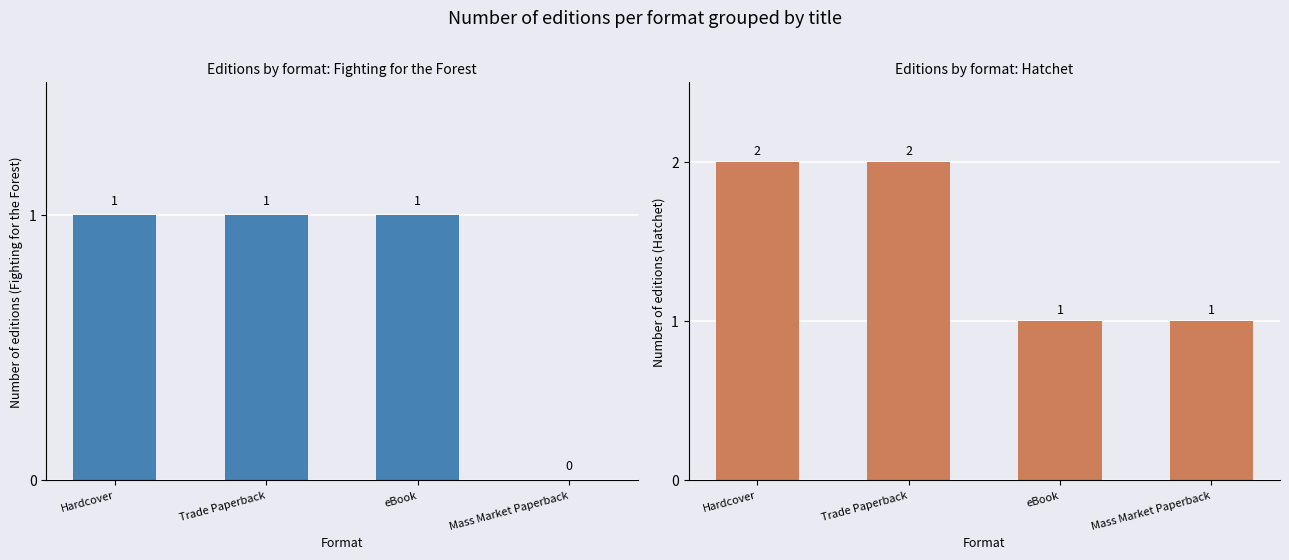

Reading left to right, extract all data points from this chart.

Fighting for the Forest: Hardcover=1	Trade Paperback=1	eBook=1	Mass Market Paperback=0
Hatchet: Hardcover=2	Trade Paperback=2	eBook=1	Mass Market Paperback=1